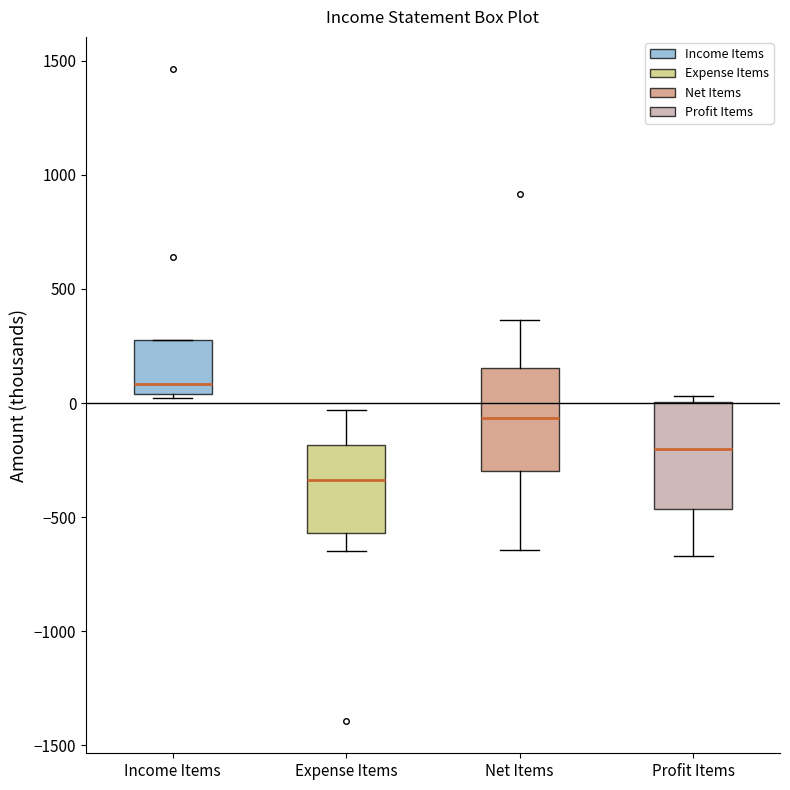

Which box has the highest median line?

Income Items